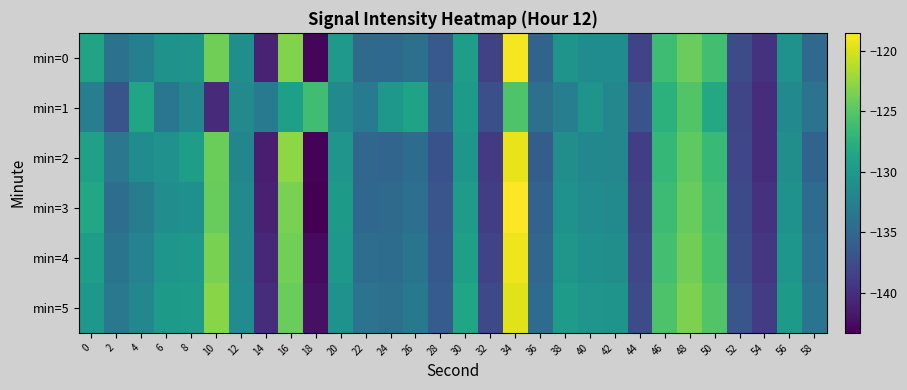

How many categories are shown in the chart?

30